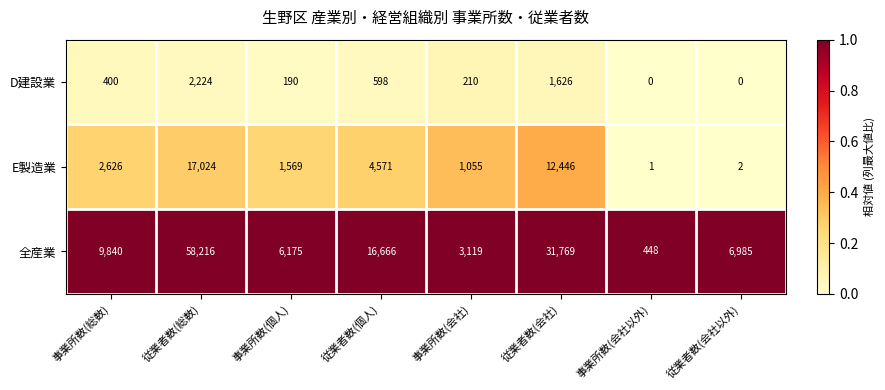

Between 事業所数(会社) and 事業所数(会社以外), which series saw the biggest shift?

全産業